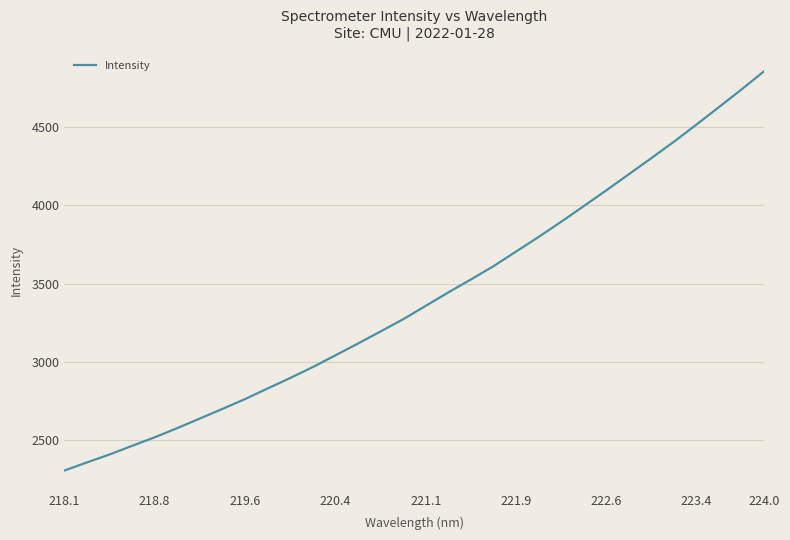

True or false: there are more than 2 points higher than both neighbors.

False